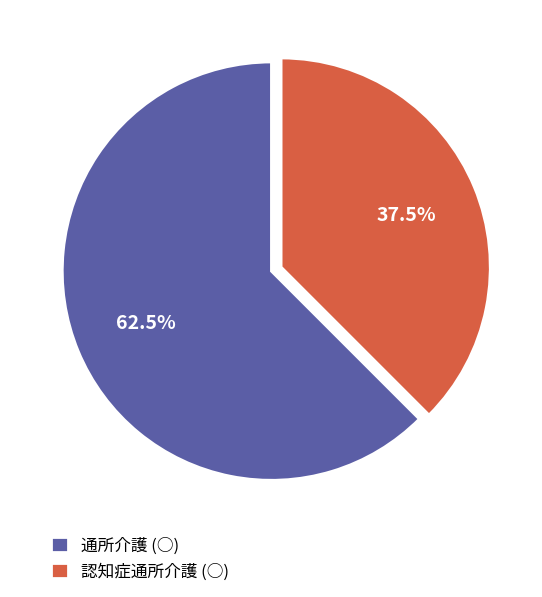

Which category has the biggest portion of the pie?

通所介護 (○)